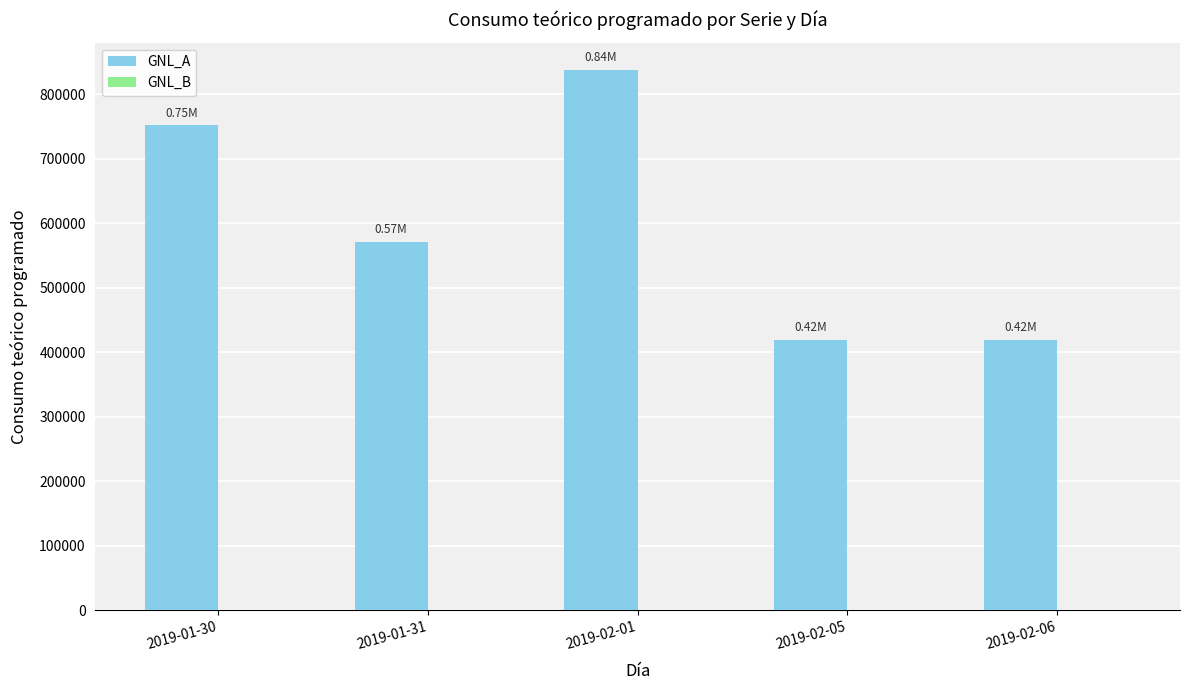

What is the sum of the values at 2019-01-30 and 2019-02-06?

1171366.9